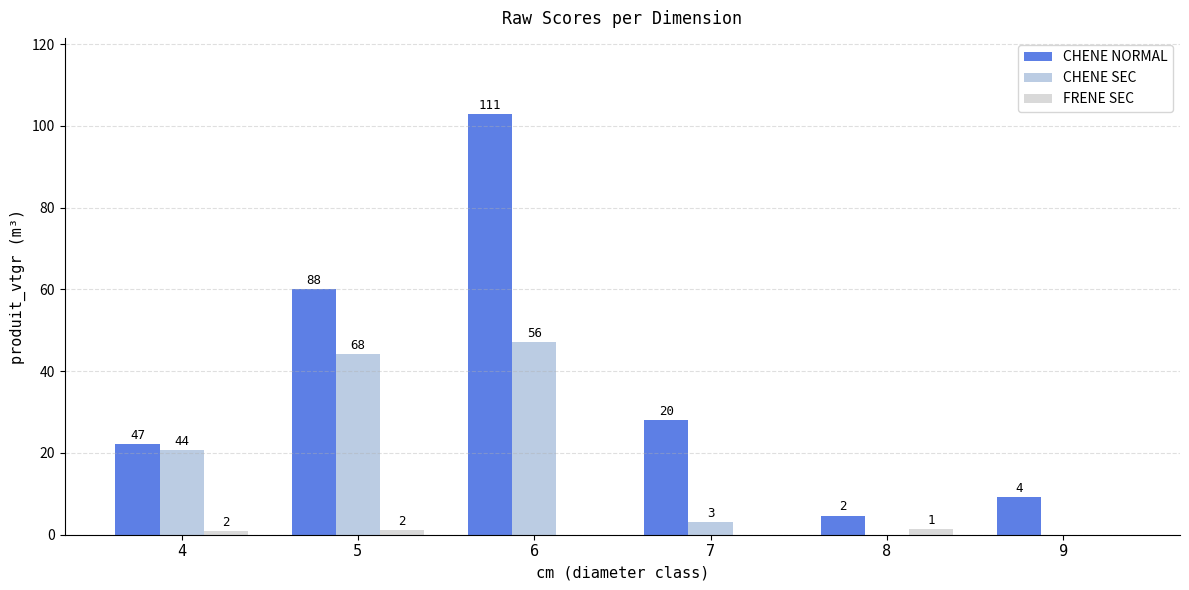

Are the bars grouped side by side (vs. stacked)?

Yes